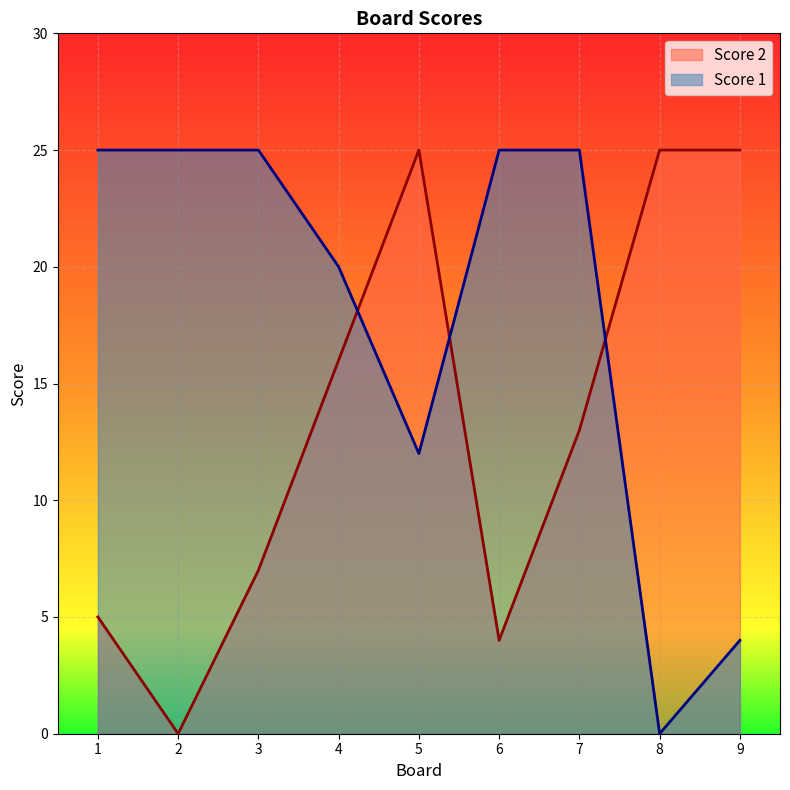

Does the chart display data point markers on the line(s)?

No